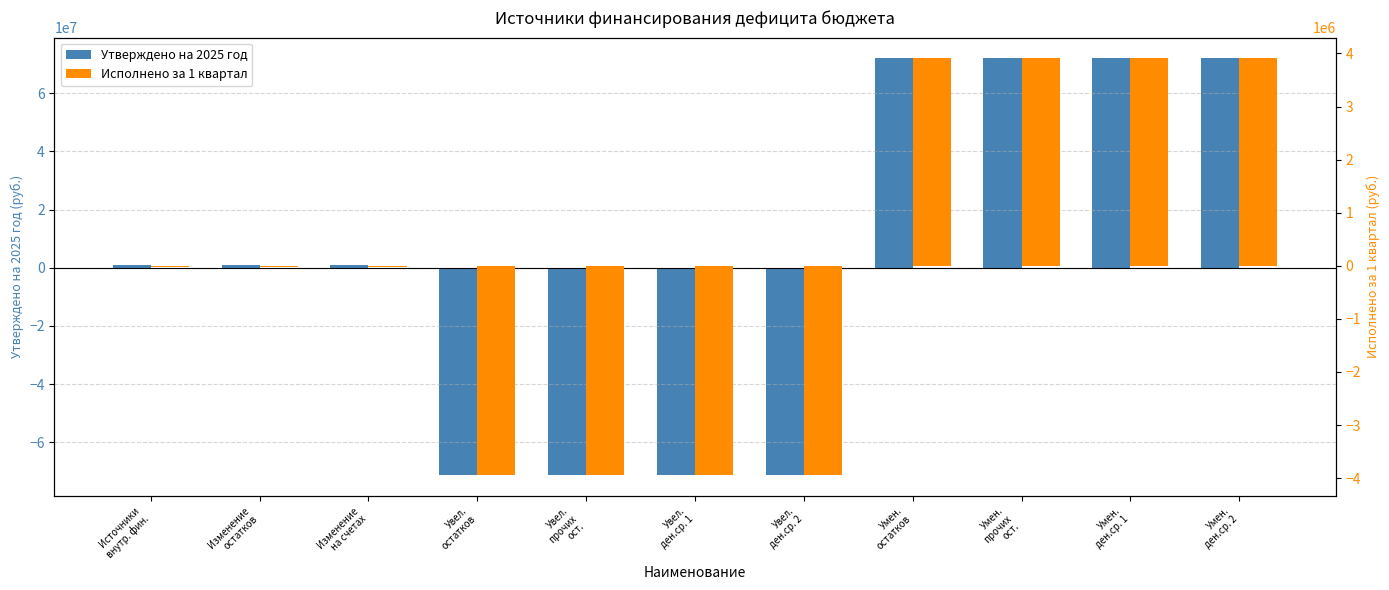

What is the lowest value of the Утверждено на 2025 год series?

-71116594.0